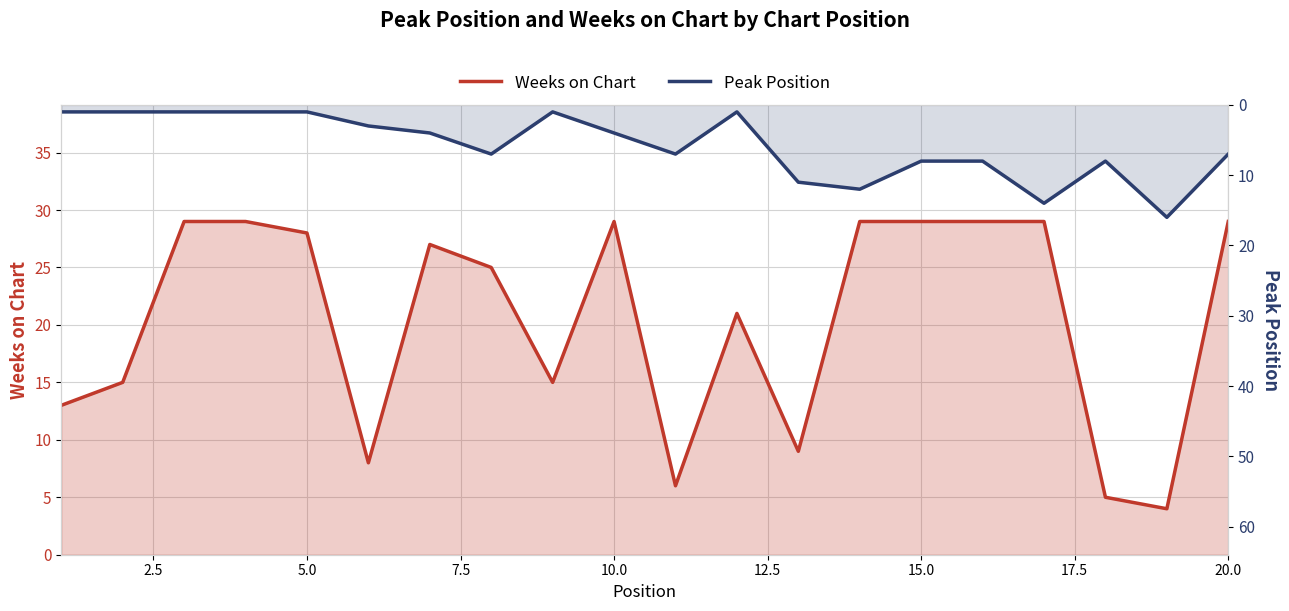

True or false: Weeks on Chart and Peak Position intersect in this chart.

True